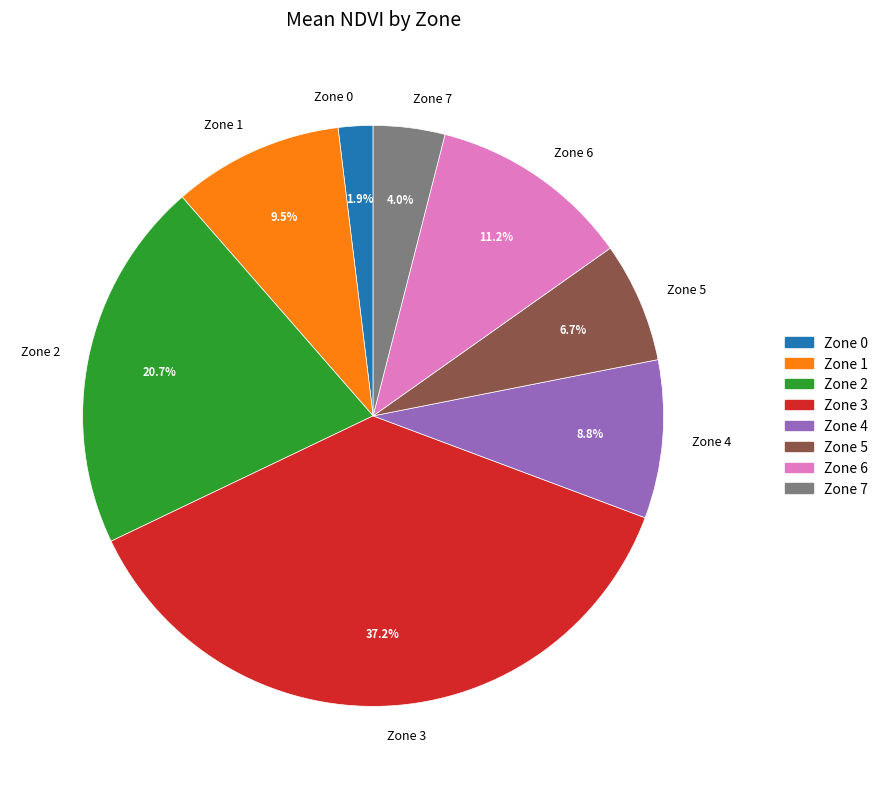

Is it true that Zone 4 is 17% of the pie?

False